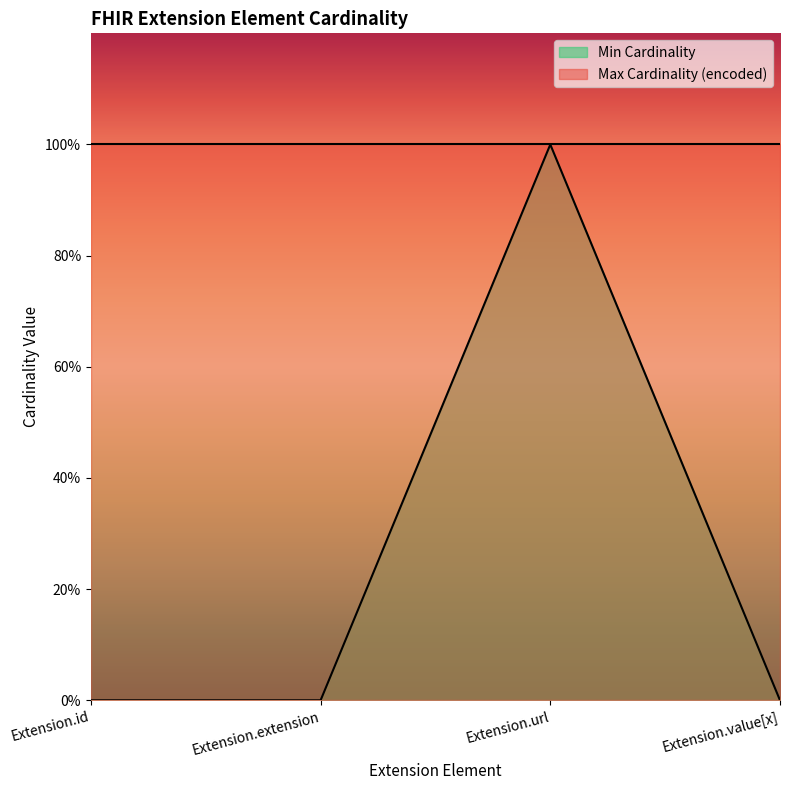

The value at Extension.url is 1. True or false?

True